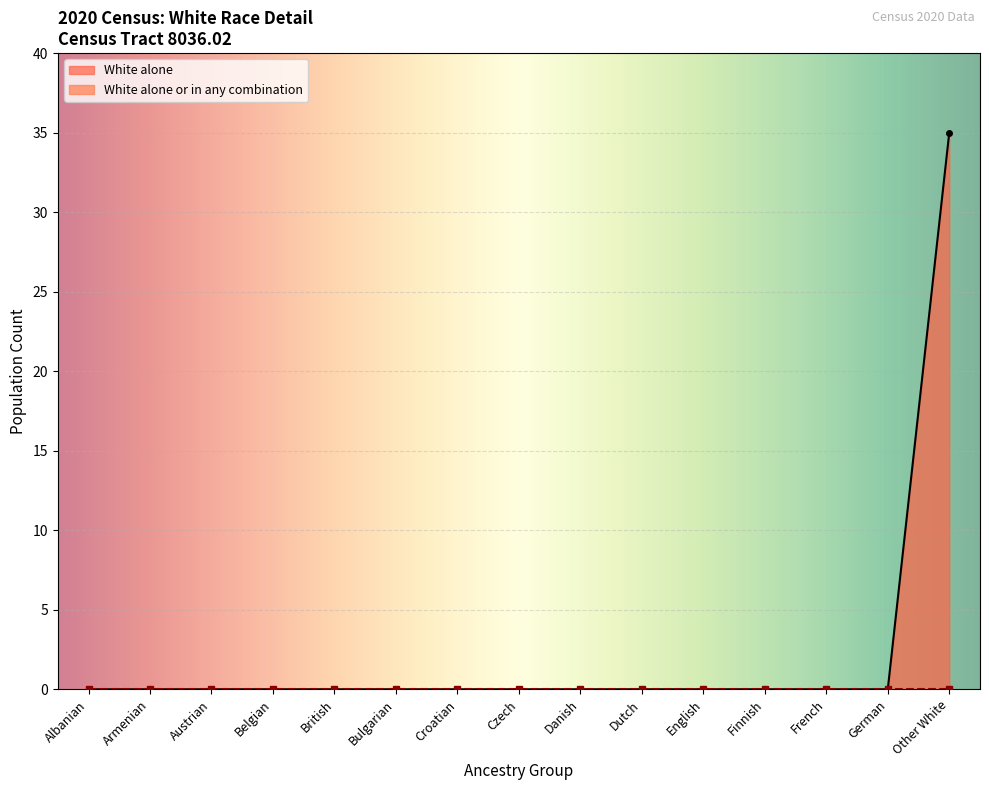

How many values are above zero?

1